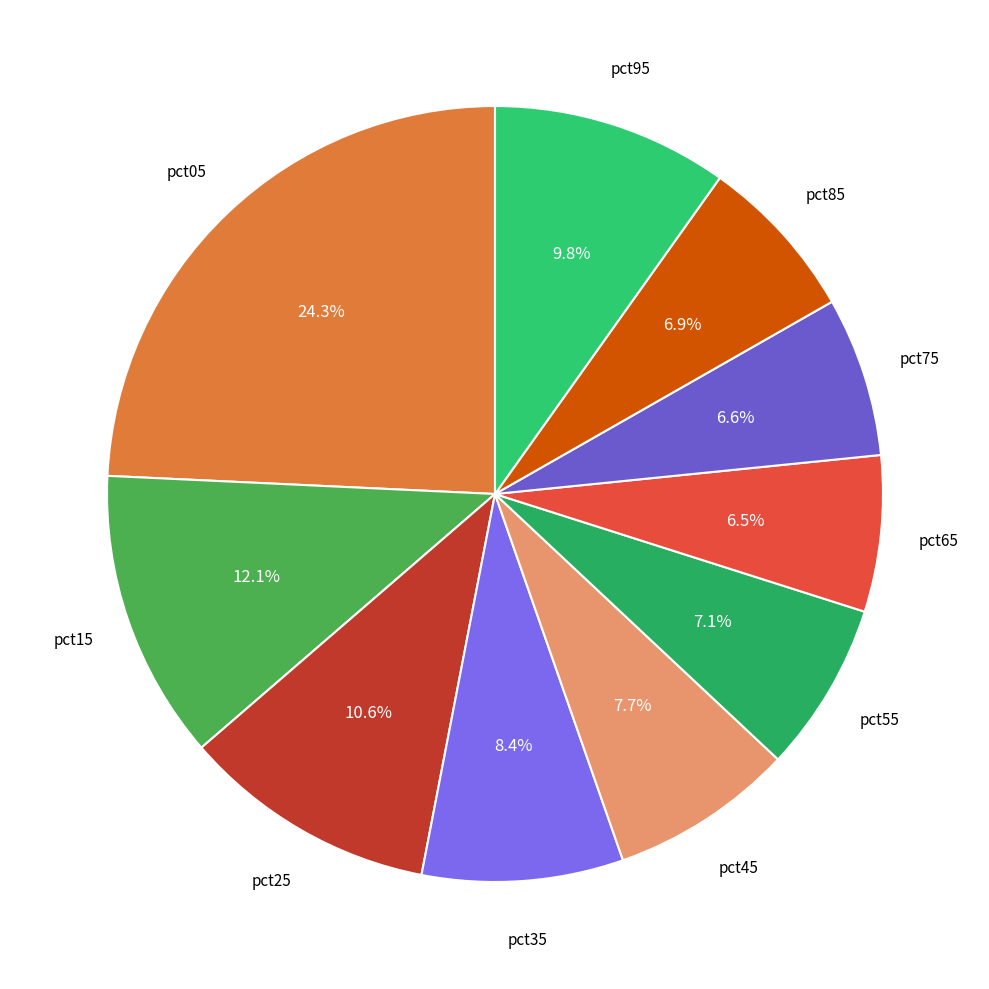

Count the number of slices in the pie.

10